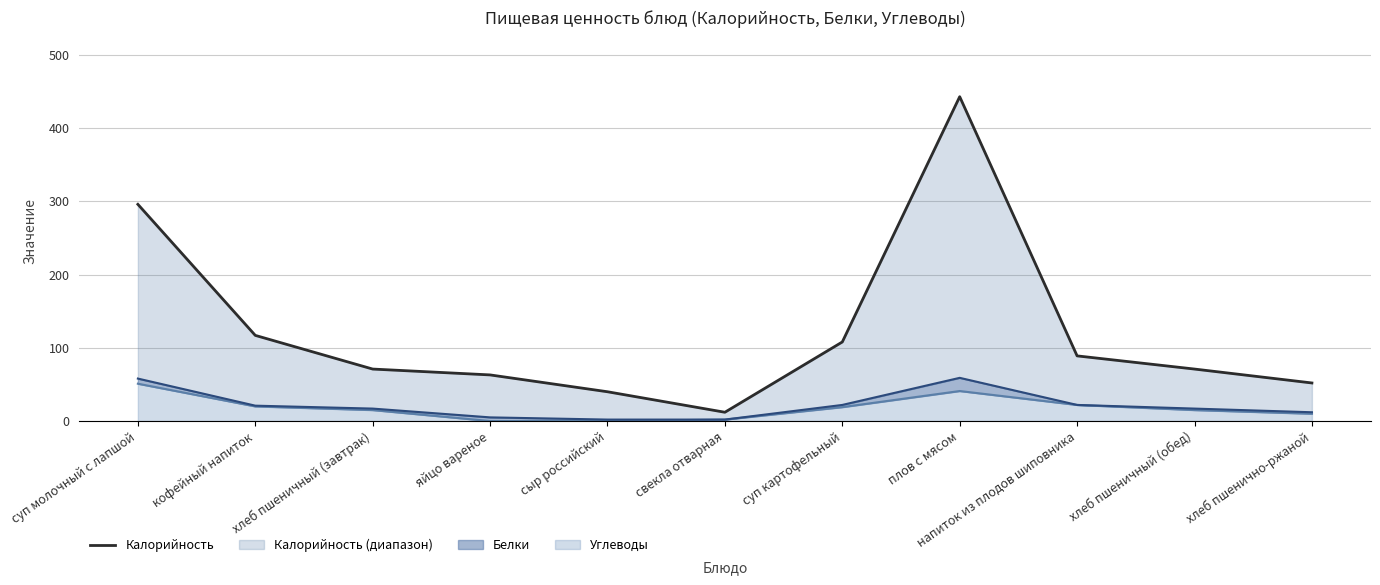

What is the difference between the maximum and minimum values?

431